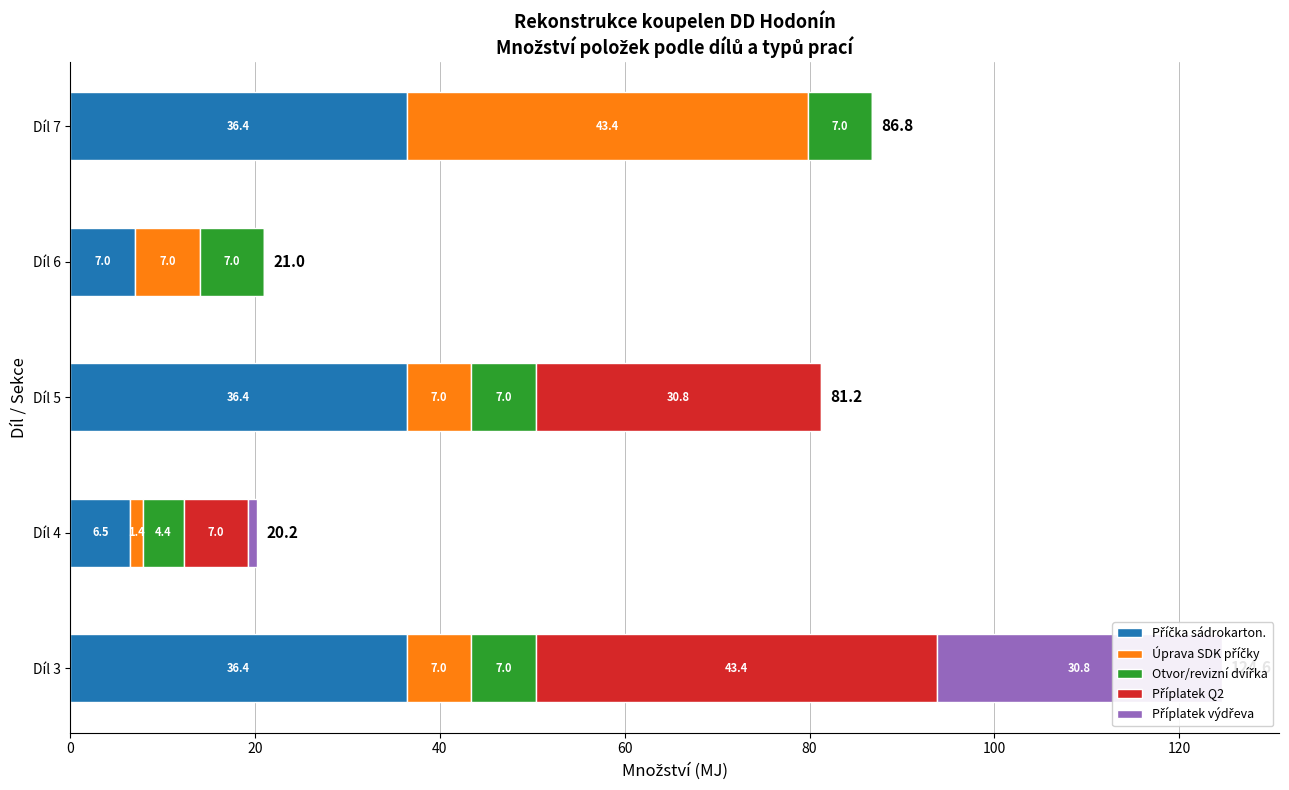

How many values in the Příčka sádrokarton. series are below 36?

2